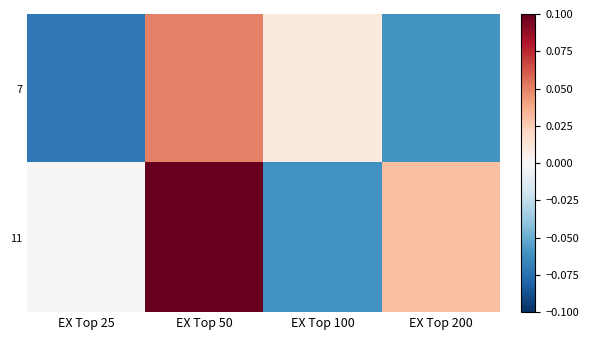

At which category does the chart reach its minimum across all series?

EX Top 25